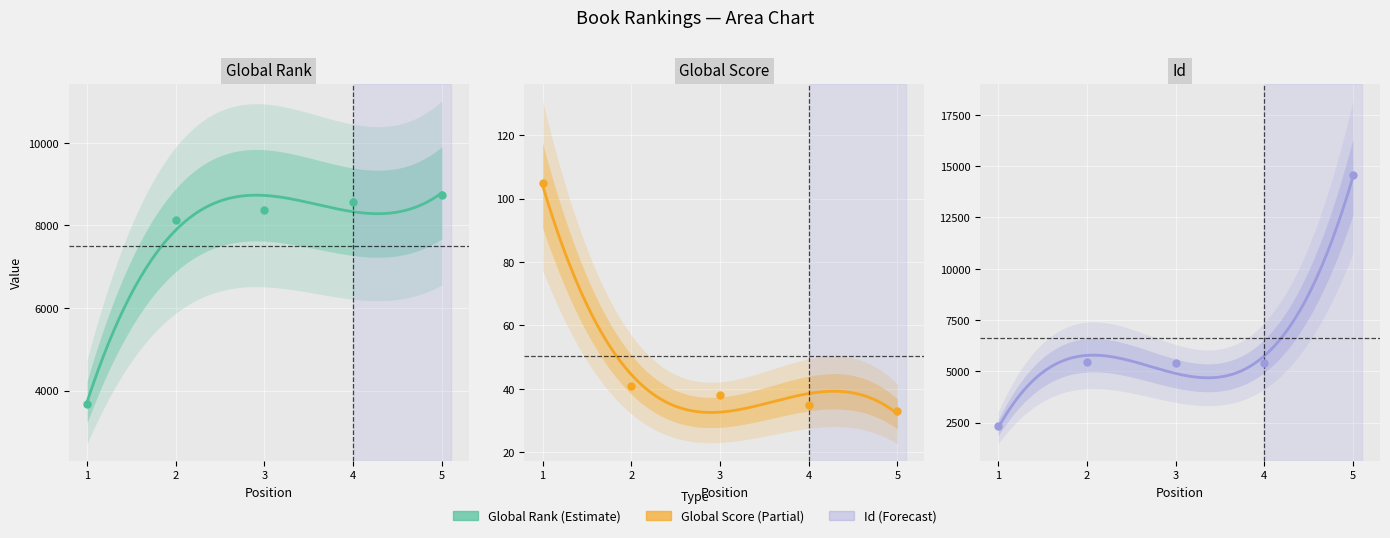

At which category is the sum across all series the highest?

5